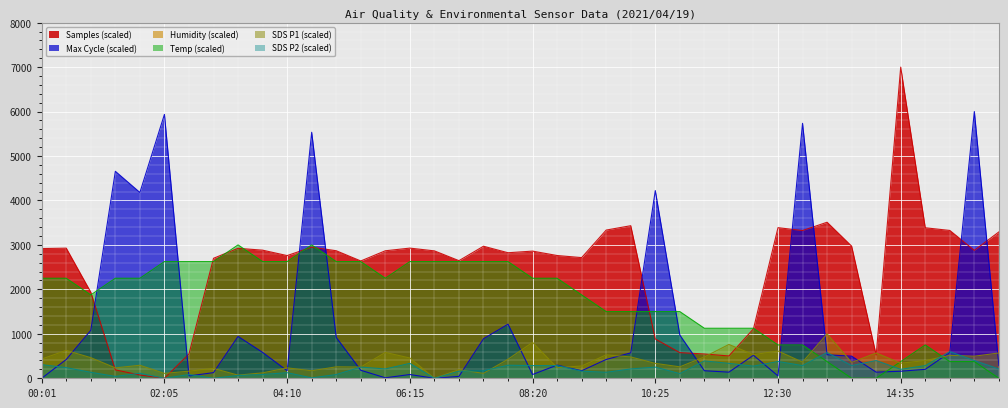

Which series changed the most between 02:05 and 10:00?

Max_cycle